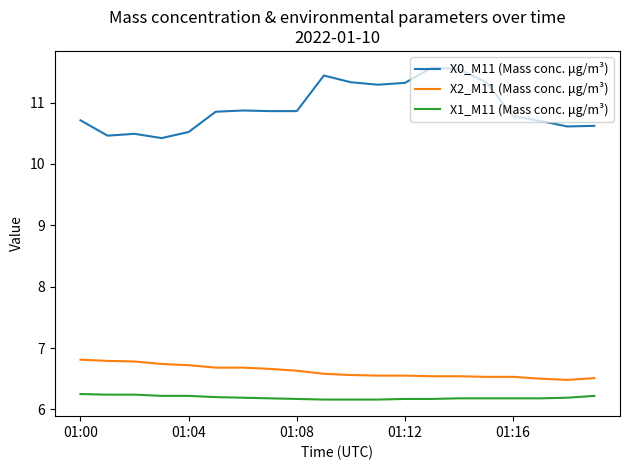

True or false: X1_M11 (Mass conc. μg/m³) and X2_M11 (Mass conc. μg/m³) intersect in this chart.

False